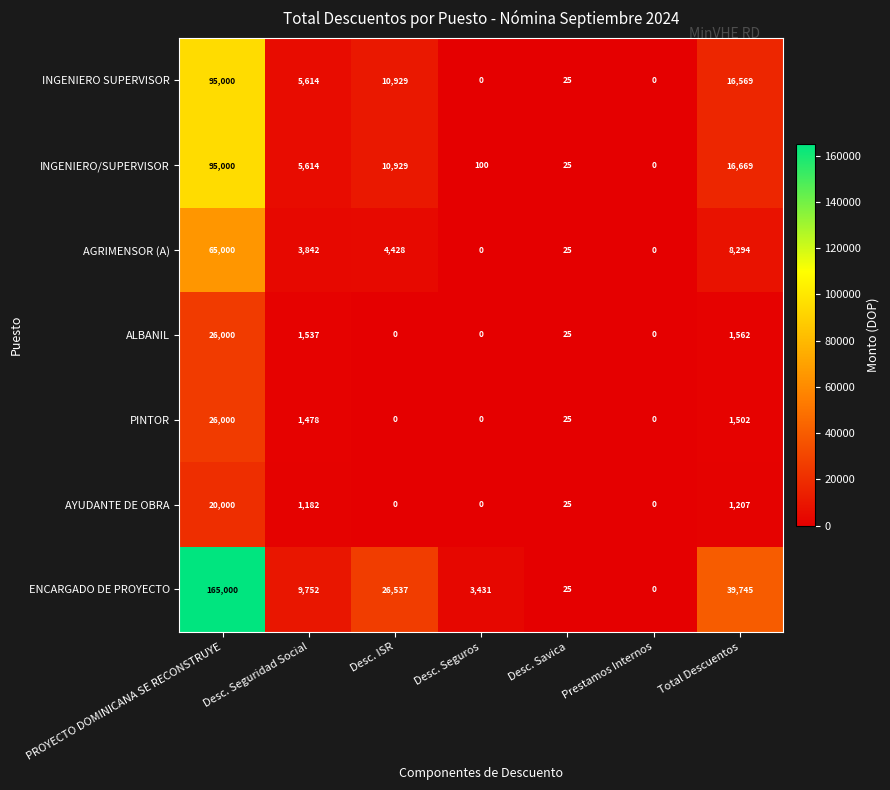

Which series has the largest total across all categories?

ENCARGADO DE PROYECTO